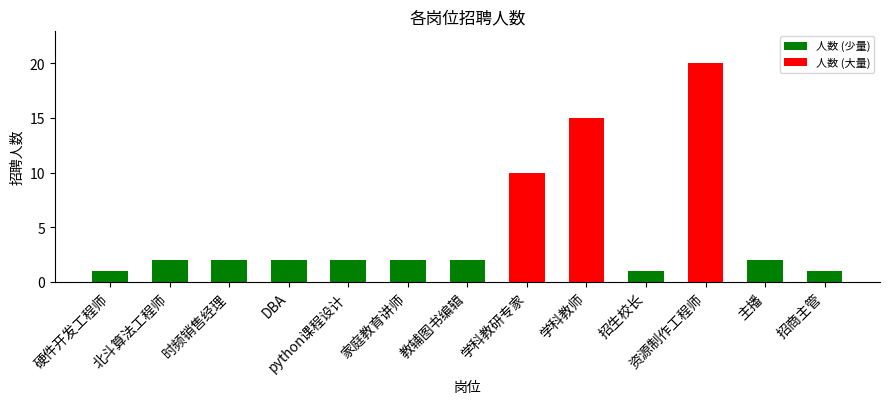

What position from the right is 学科教研专家?

6